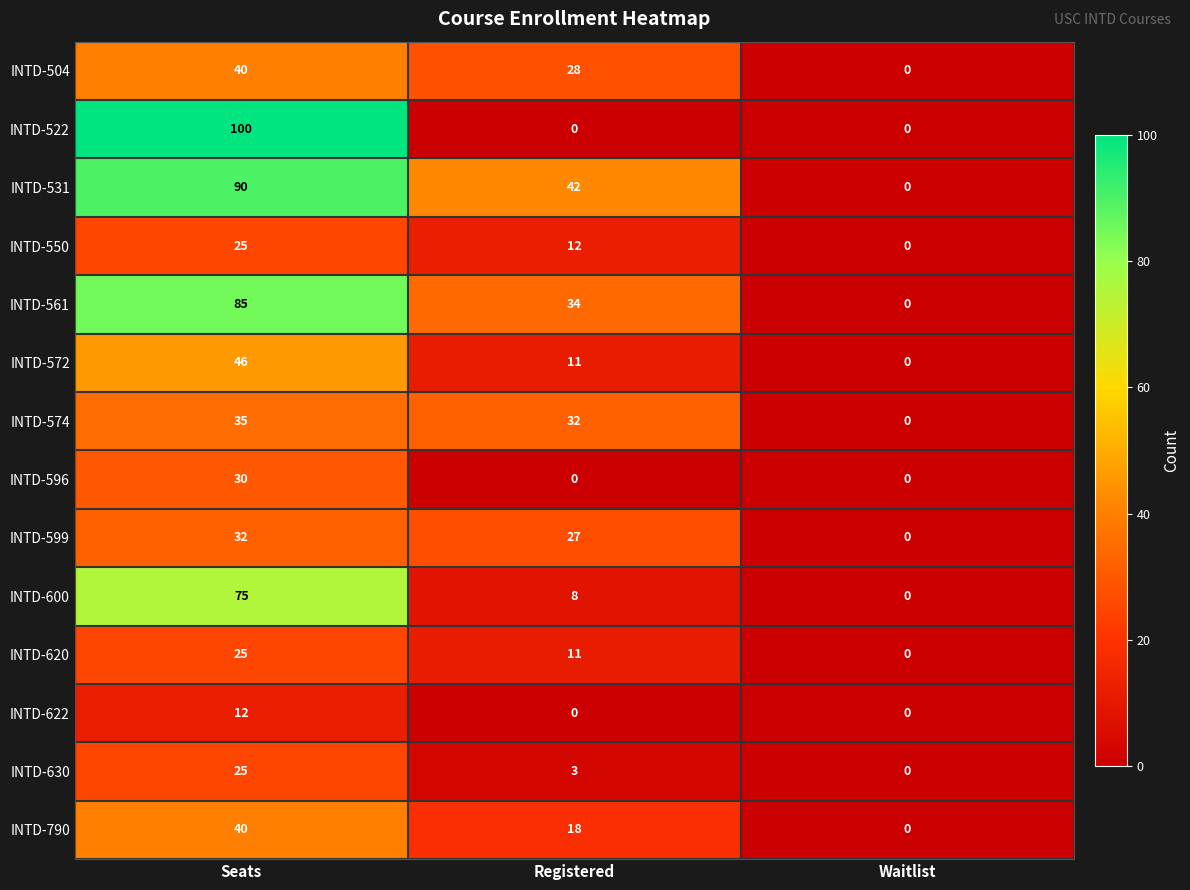

What is the difference between the maximum and minimum values in the INTD-630 series?

25